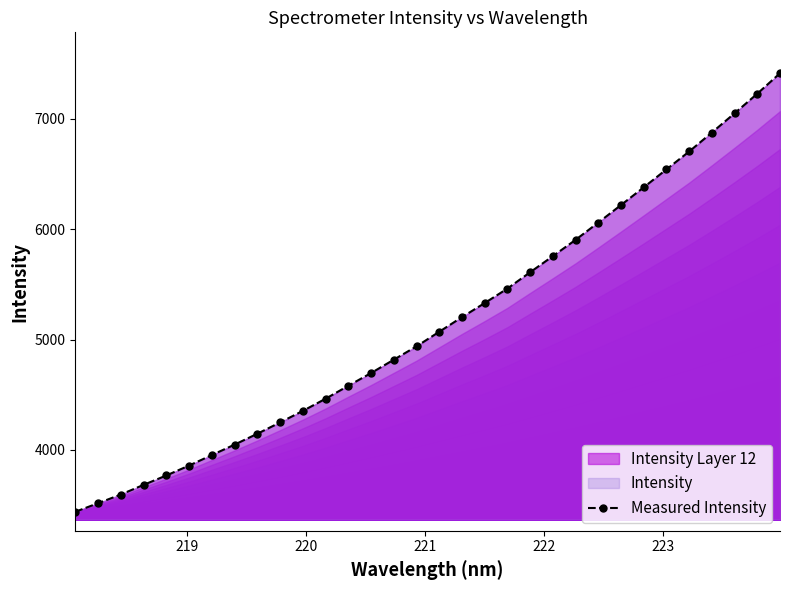

What is the difference between the maximum and minimum values?

3972.6